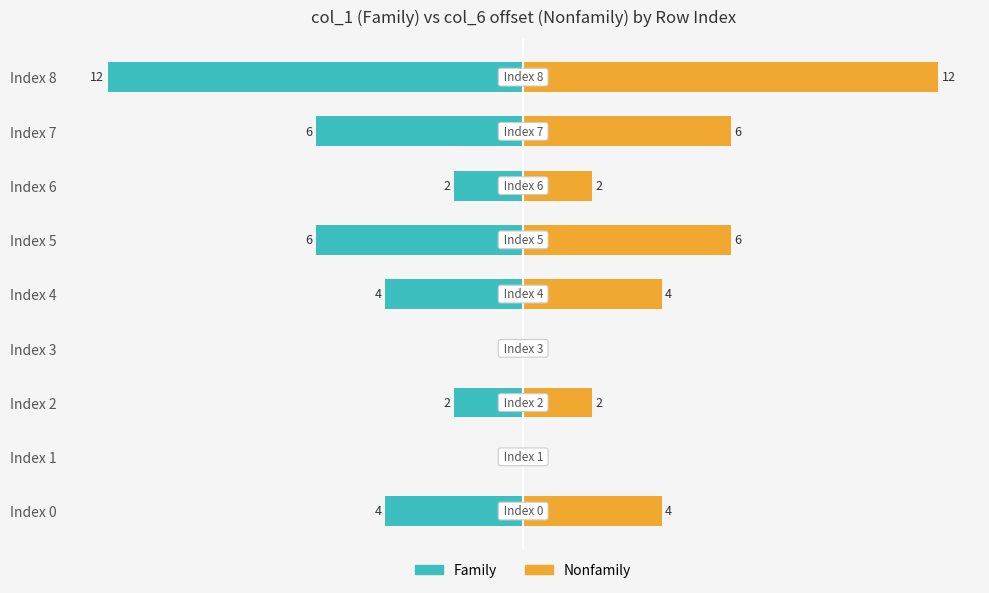

Is it true that Nonfamily equals 3 at Index 6?

False